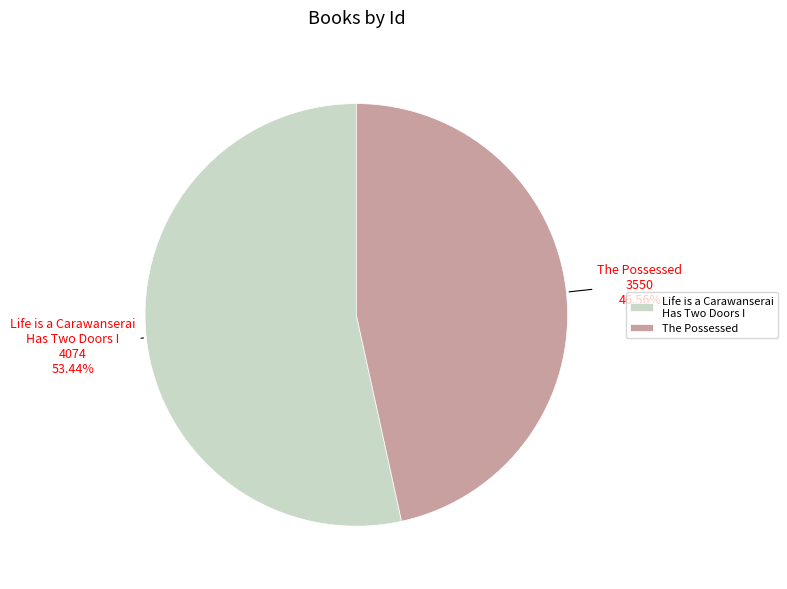

Is the sum of Life is a Carawanserai Has Two Doors I and The Possessed greater than half?

Yes